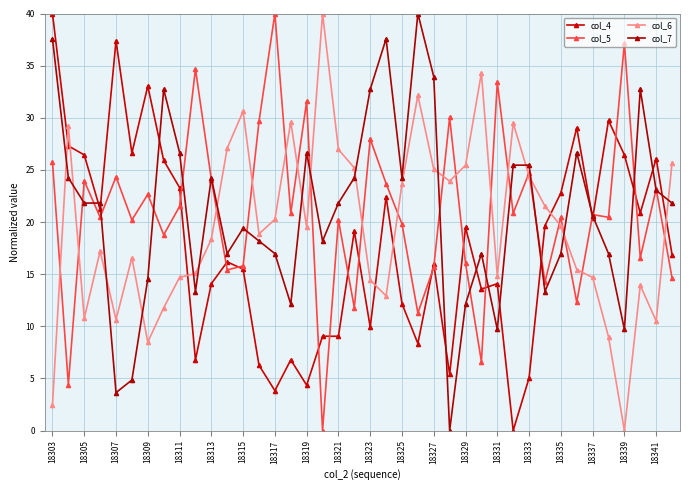

How many data points does each series have?

40